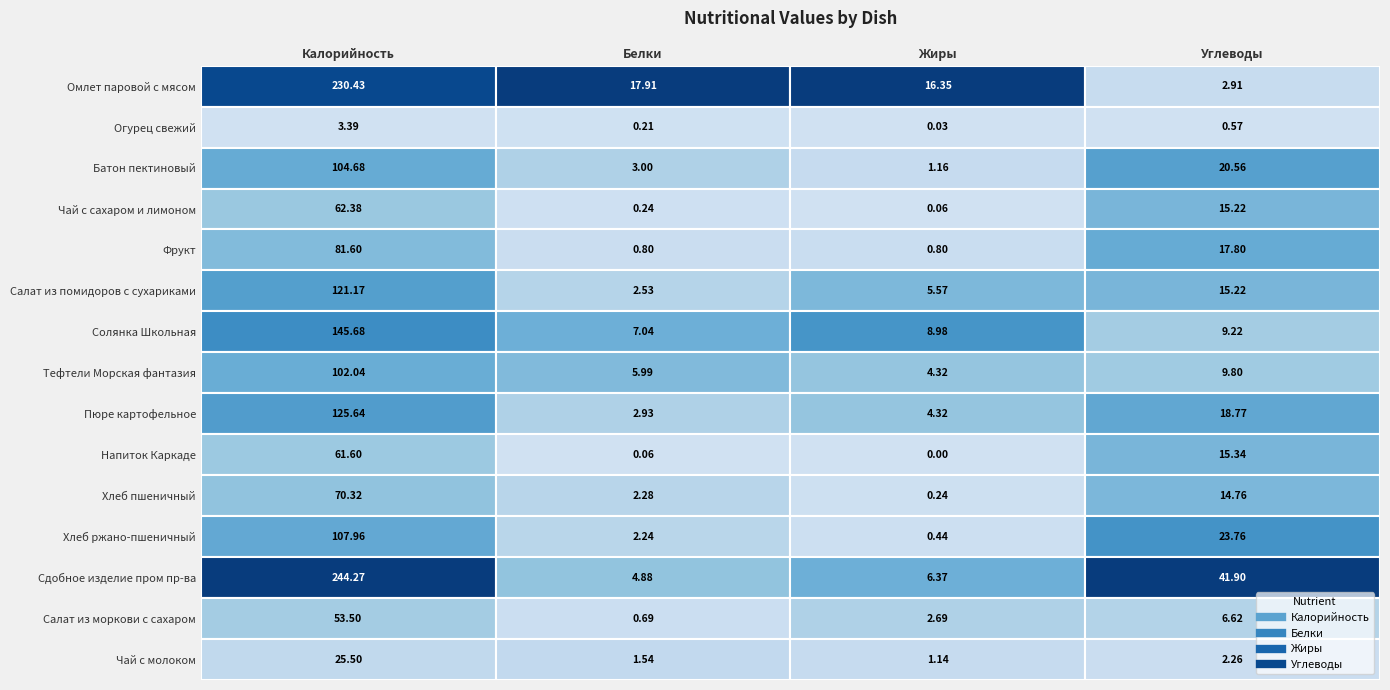

Reading left to right, extract all data points from this chart.

Омлет паровой с мясом: 0=230.4	1=17.9	2=16.4	3=2.9
Огурец свежий: 0=3.4	1=0.2	2=0.0	3=0.6
Батон пектиновый: 0=104.7	1=3.0	2=1.2	3=20.6
Чай с сахаром и лимоном: 0=62.4	1=0.2	2=0.1	3=15.2
Фрукт: 0=81.6	1=0.8	2=0.8	3=17.8
Салат из помидоров с сухариками: 0=121.2	1=2.5	2=5.6	3=15.2
Солянка Школьная: 0=145.7	1=7.0	2=9.0	3=9.2
Тефтели Морская фантазия: 0=102.0	1=6.0	2=4.3	3=9.8
Пюре картофельное: 0=125.6	1=2.9	2=4.3	3=18.8
Напиток Каркаде: 0=61.6	1=0.1	2=0.0	3=15.3
Хлеб пшеничный: 0=70.3	1=2.3	2=0.2	3=14.8
Хлеб ржано-пшеничный: 0=108.0	1=2.2	2=0.4	3=23.8
Сдобное изделие пром пр-ва: 0=244.3	1=4.9	2=6.4	3=41.9
Салат из моркови с сахаром: 0=53.5	1=0.7	2=2.7	3=6.6
Чай с молоком: 0=25.5	1=1.5	2=1.1	3=2.3